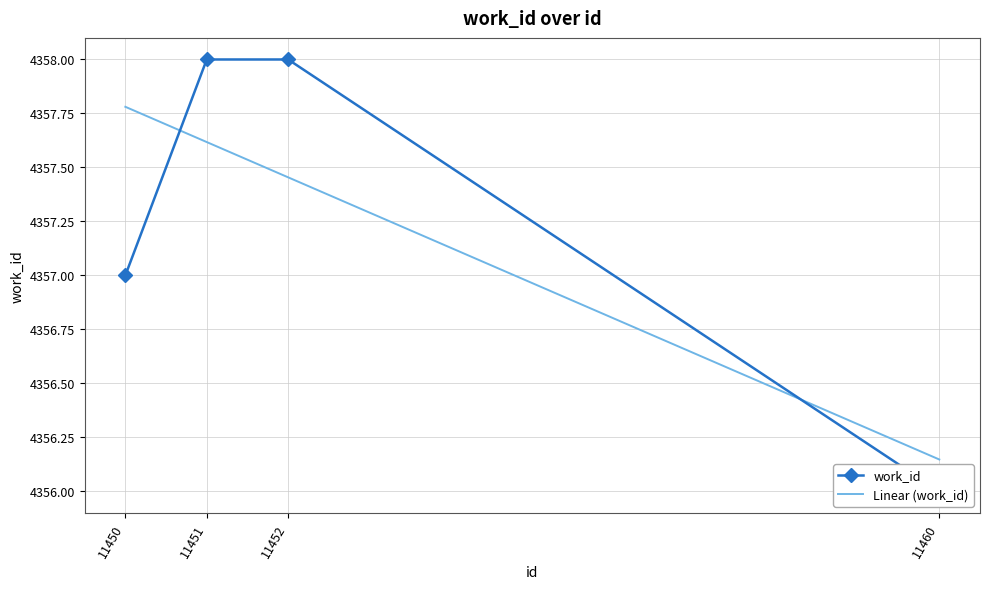

Rank the series by their maximum value, from lowest to highest.

Linear (work_id), work_id